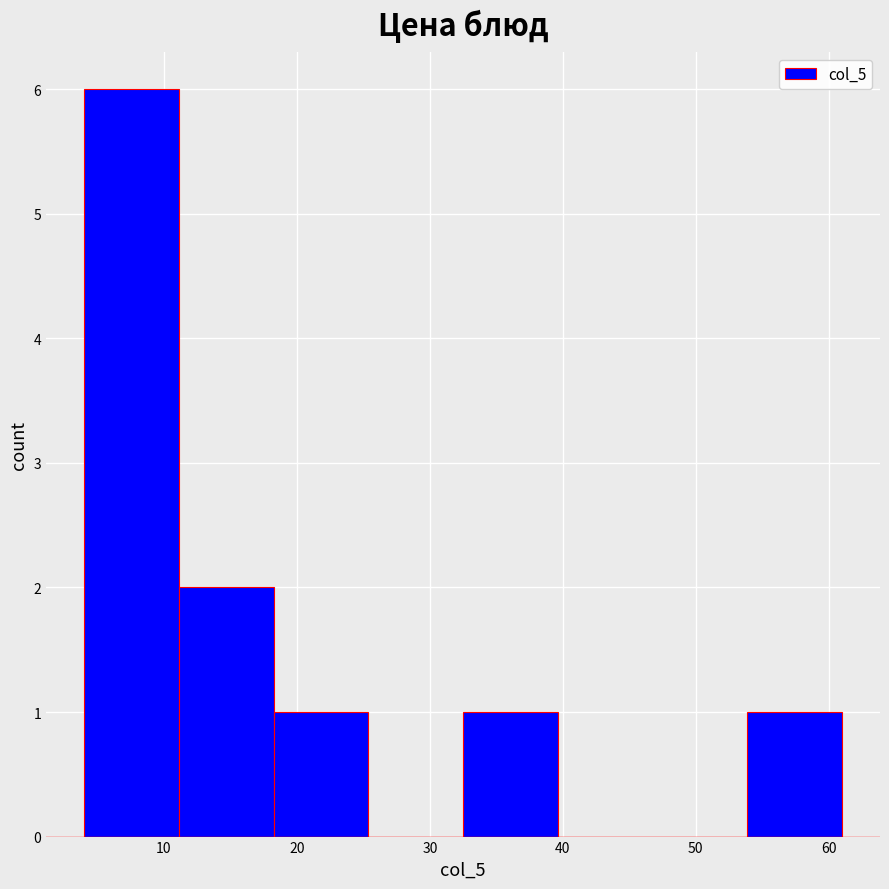

Reading left to right, transcribe this chart: for each bar, give the range it covers on the x-axis and its height. Neither the bar edges nor the heights are printed on the chart, so give them approximately, as read against the axes.

4 to 11: 6
11 to 18: 2
18 to 25: 1
25 to 33: 0
33 to 40: 1
40 to 47: 0
47 to 54: 0
54 to 61: 1